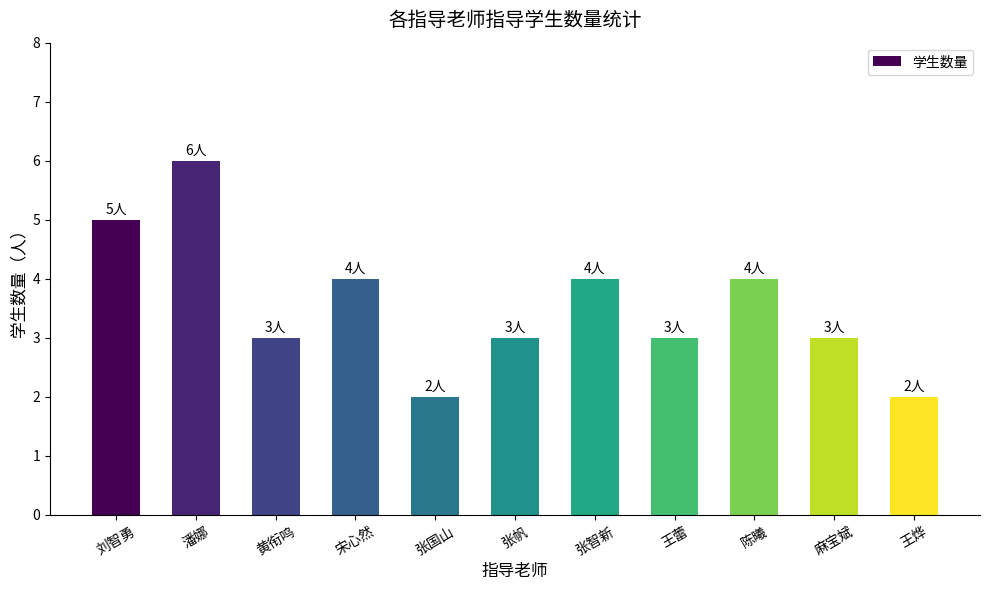

What is the difference between the maximum and second lowest values?

4